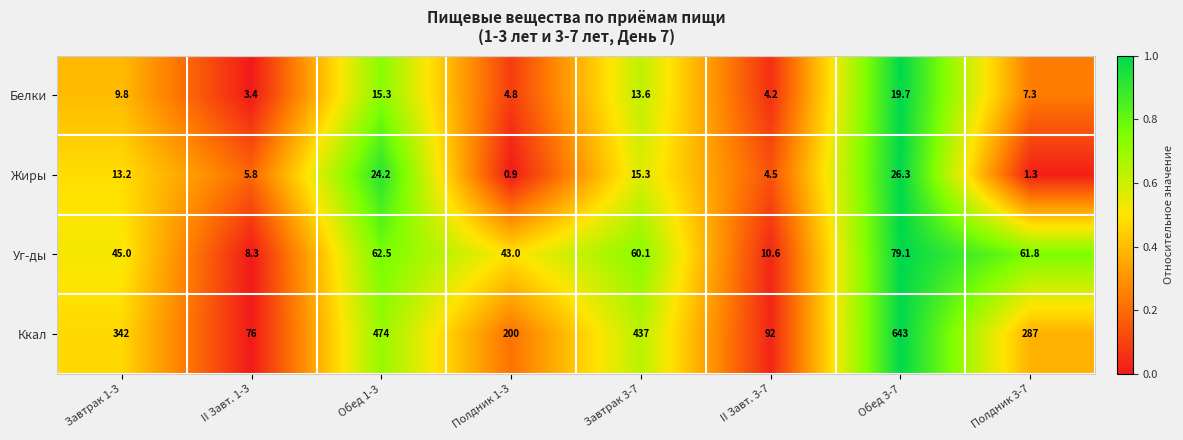

What is the sum of the Жиры values at Завтрак 3-7 and Завтрак 1-3?

28.5